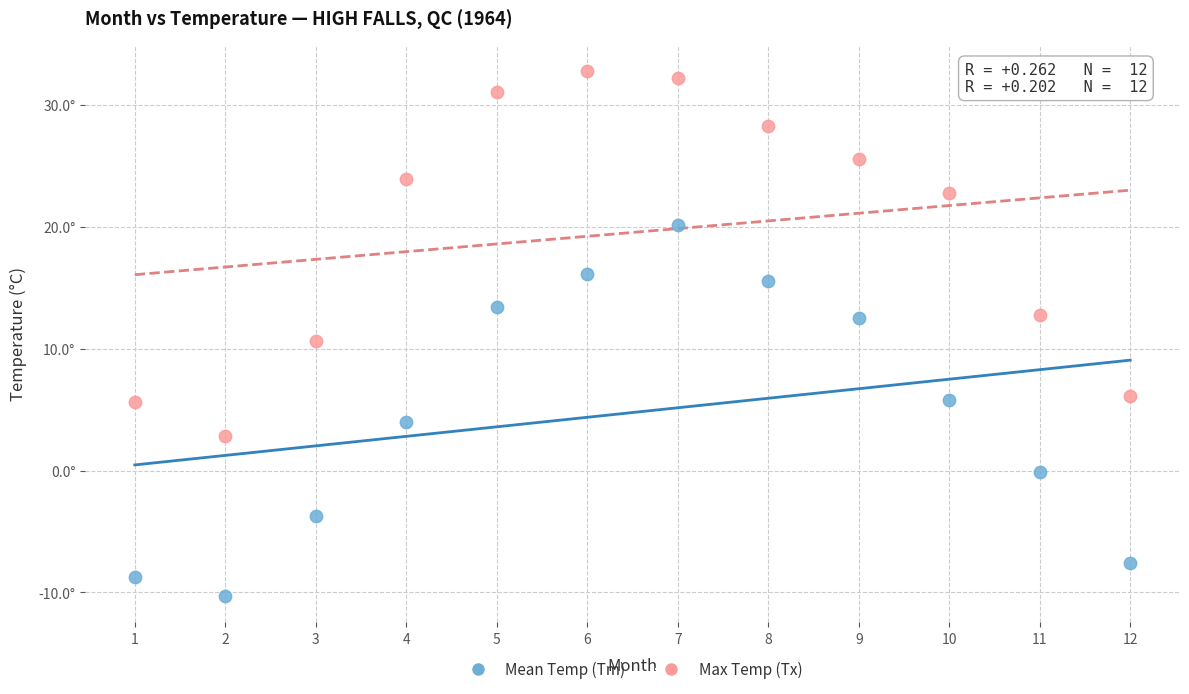

What are all the series names shown in the legend?

Mean Temp (Tm), Max Temp (Tx)